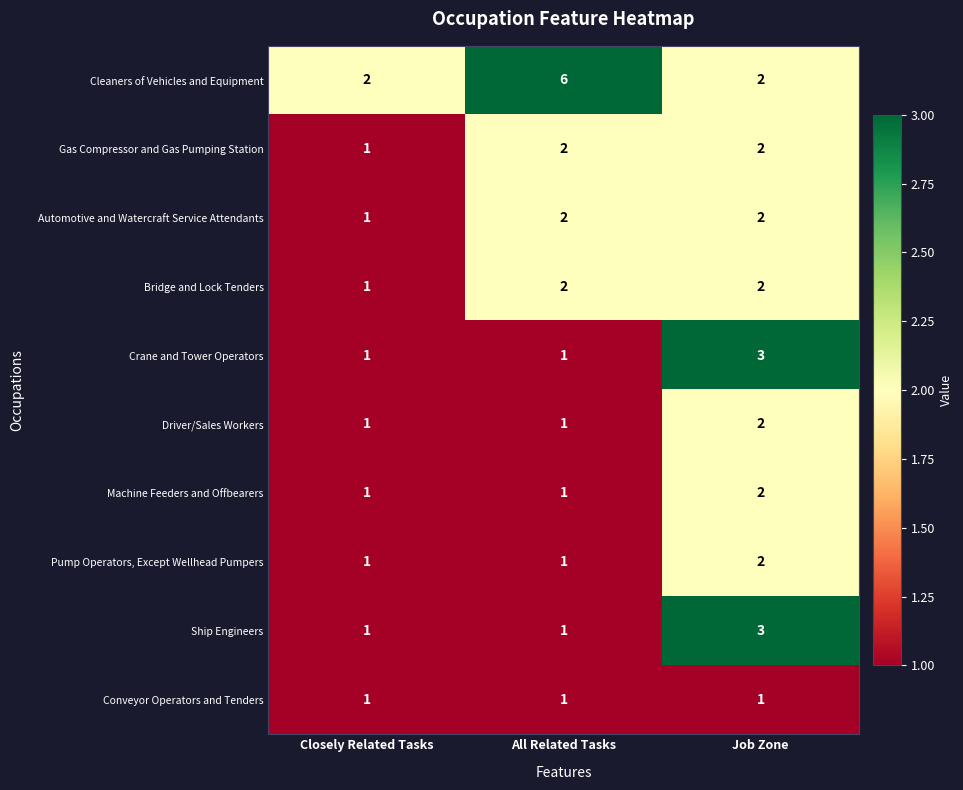

Count the Crane and Tower Operators values in the range 1 to 3.

3